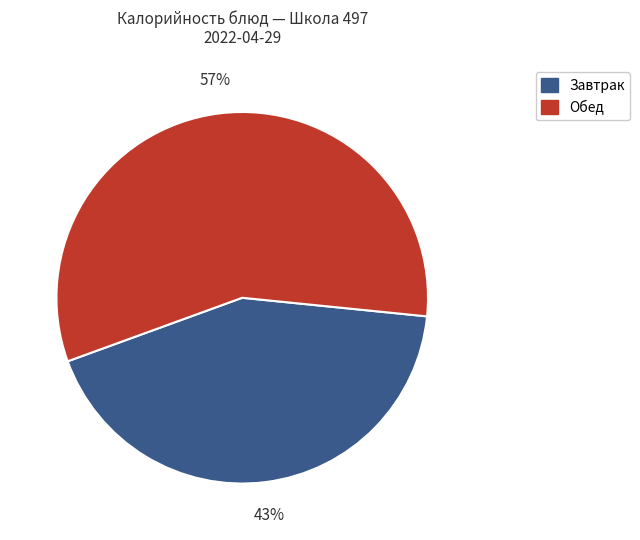

Is there any slice that represents more than half of the pie?

Yes